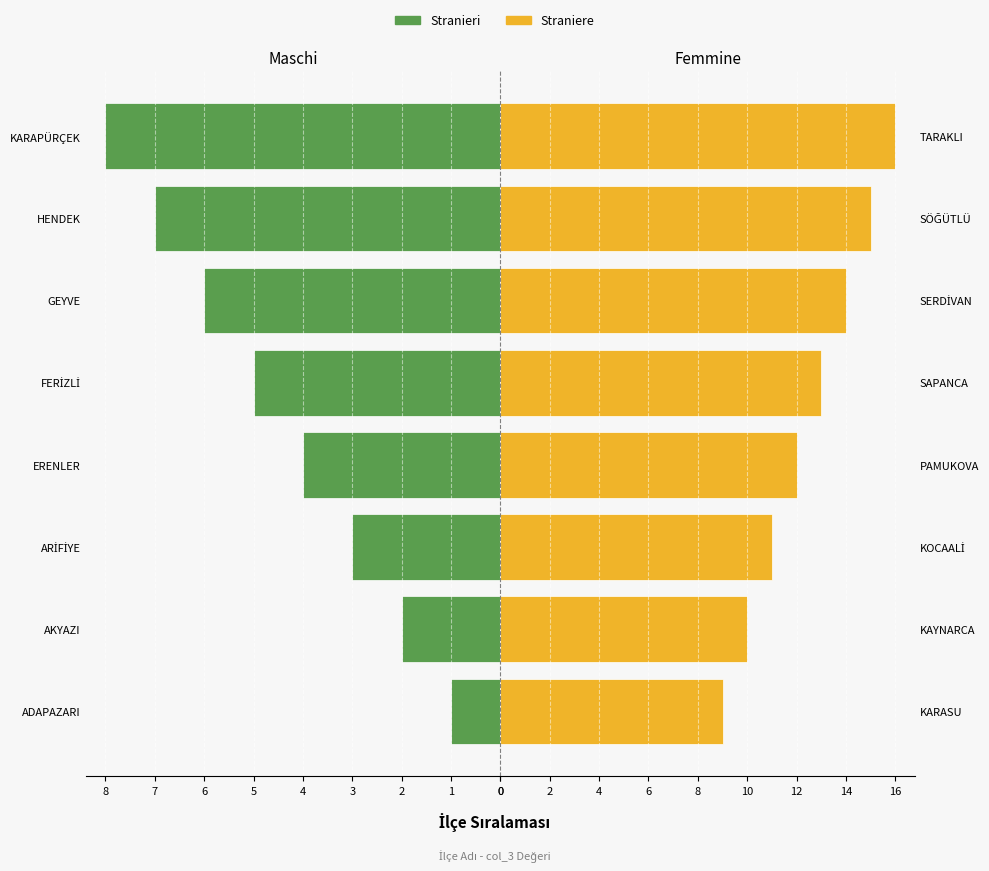

What is the smallest value displayed?

1